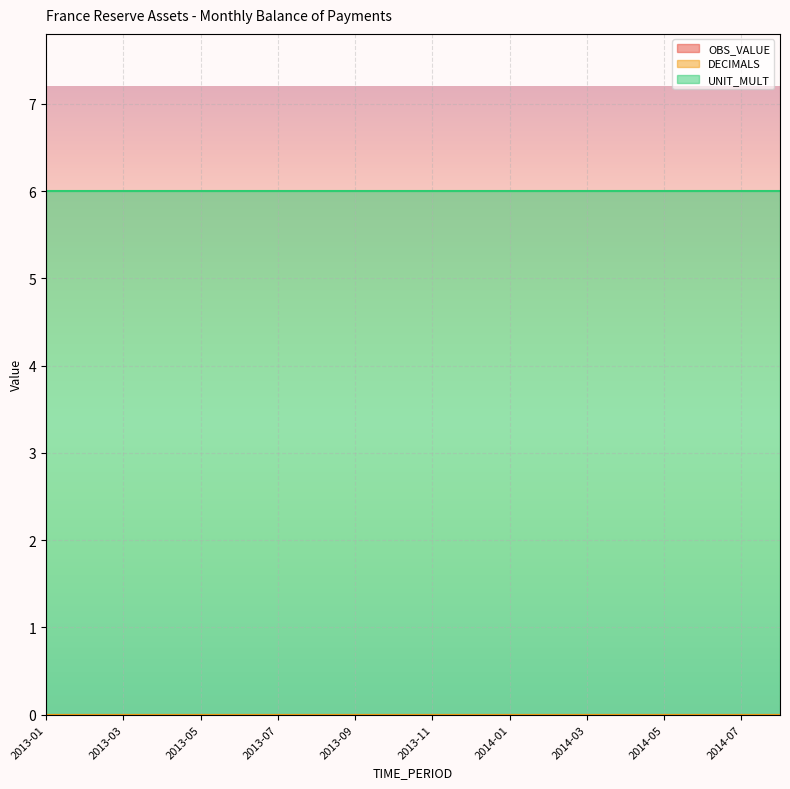

List the labels in order of UNIT_MULT value, largest first.

2013-01, 2013-02, 2013-03, 2013-04, 2013-05, 2013-06, 2013-07, 2013-08, 2013-09, 2013-10, 2013-11, 2013-12, 2014-01, 2014-02, 2014-03, 2014-04, 2014-05, 2014-06, 2014-07, 2014-08